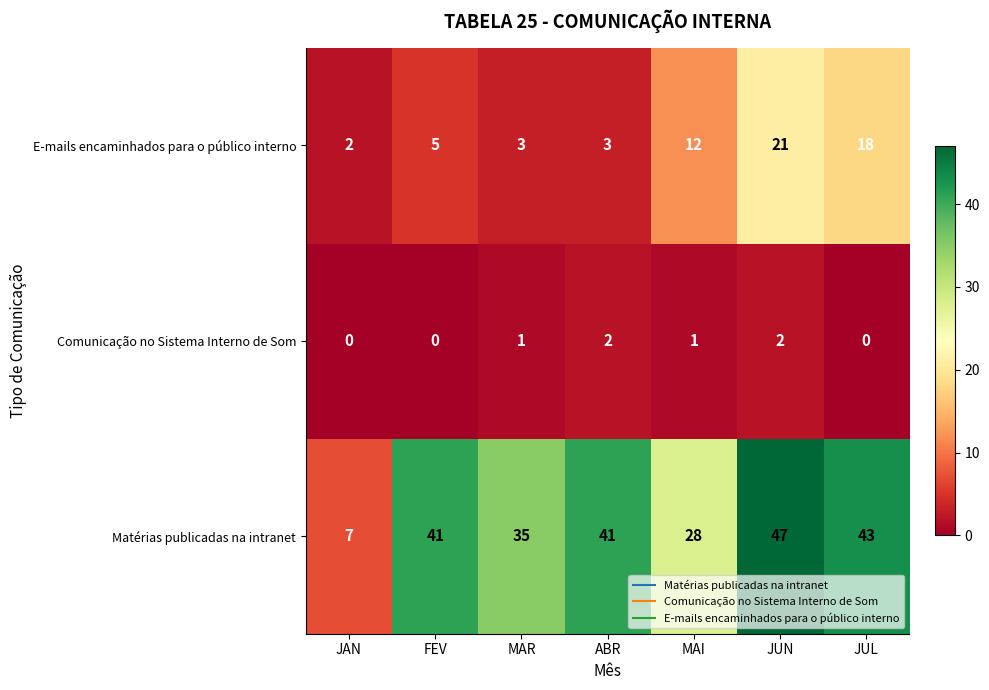

Where is Matérias publicadas na intranet nearest to the value 27?

MAI